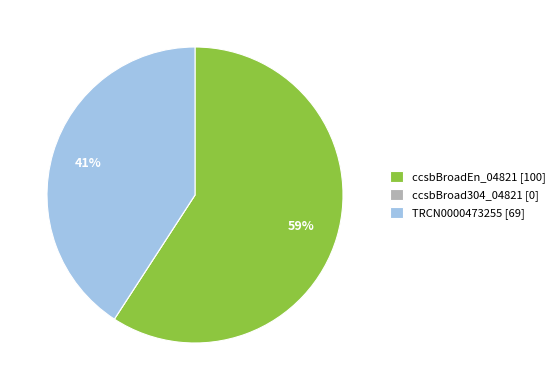

What percentage is the ccsbBroadEn_04821 slice, to the nearest percent?

59%